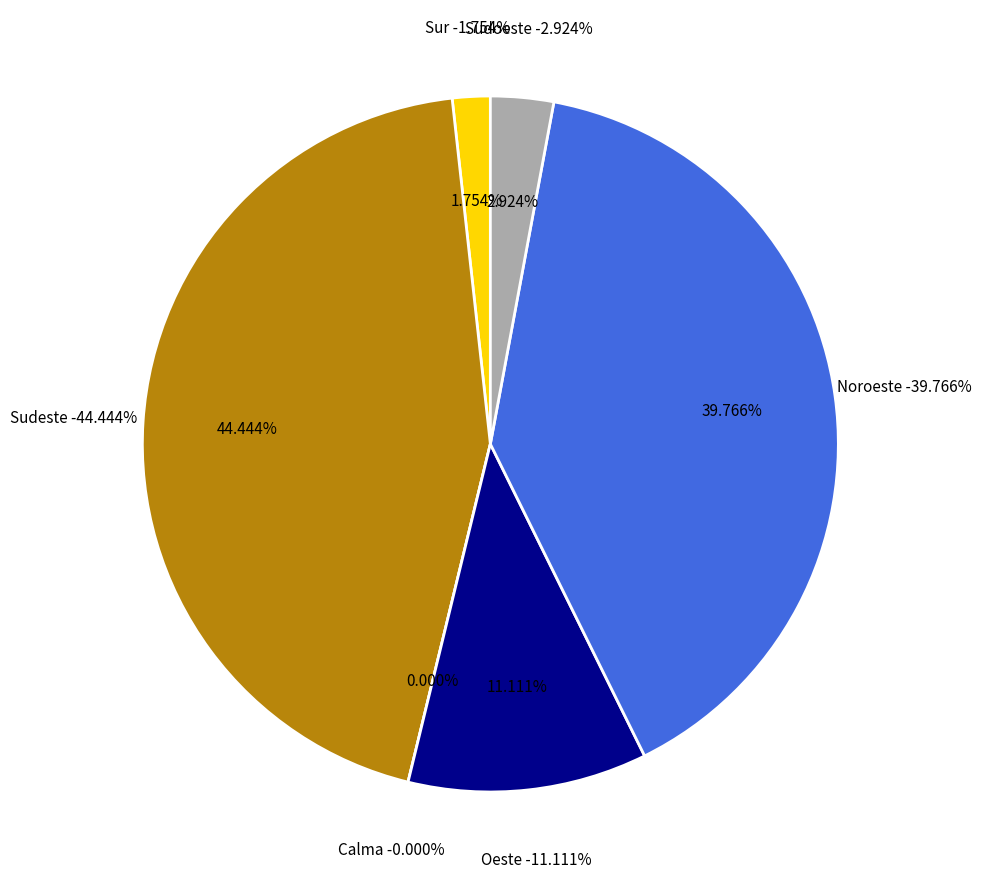

Is there any slice that represents more than half of the pie?

No